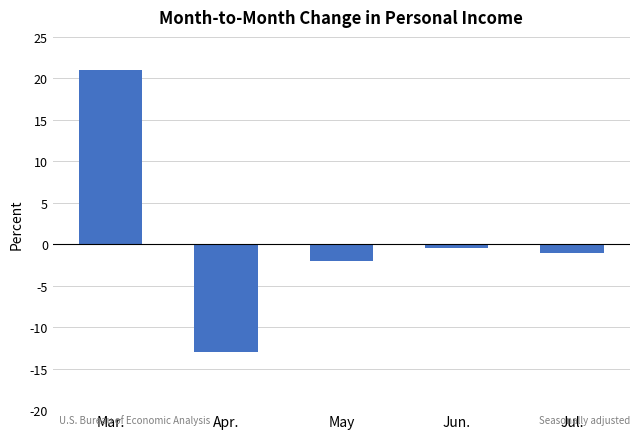

How many categories are shown in the chart?

5